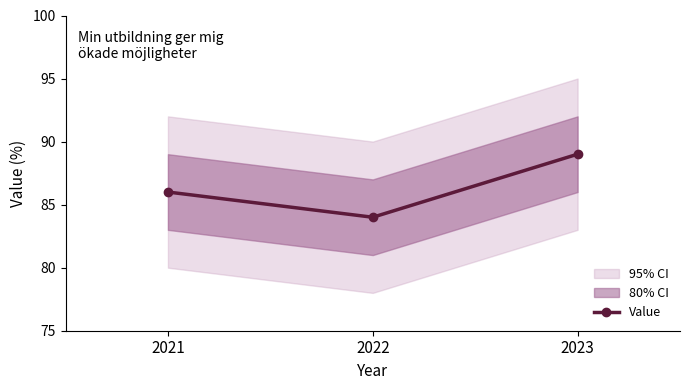

Rank the categories by value from lowest to highest.

2022, 2021, 2023